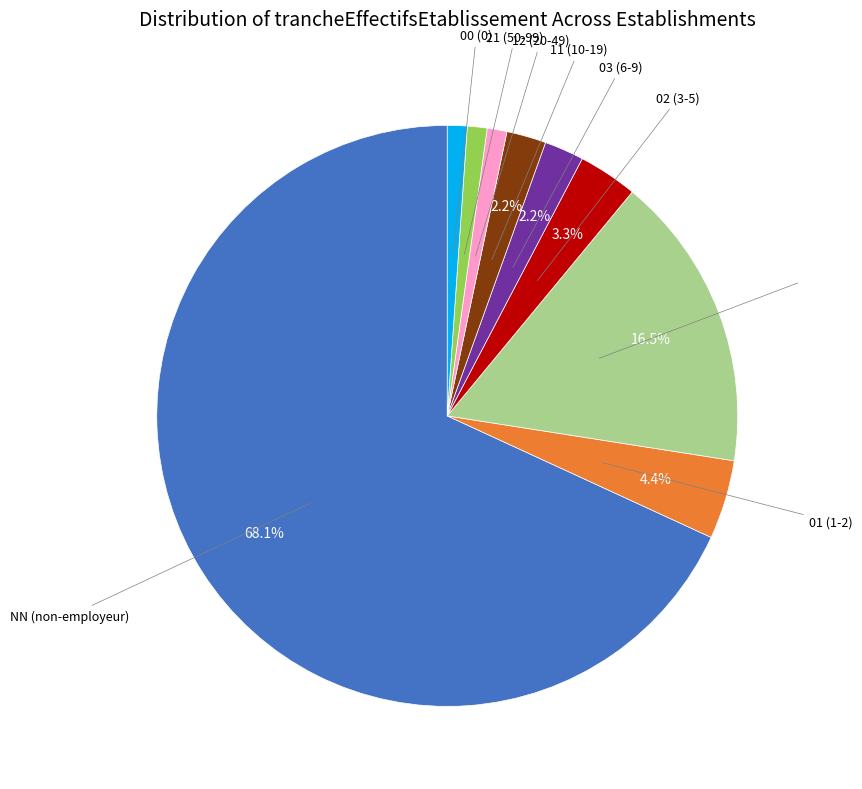

Does any single category account for the majority?

Yes